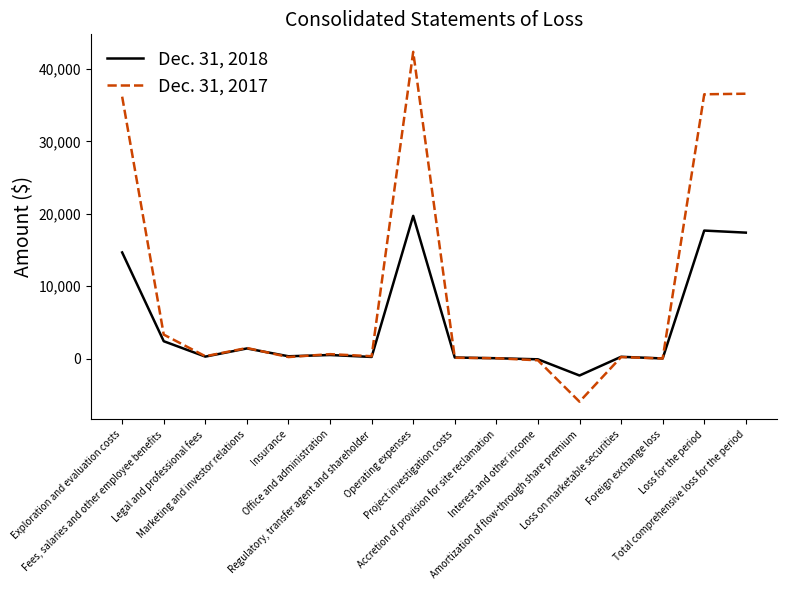

What is the minimum value for Dec. 31, 2017?

-5966